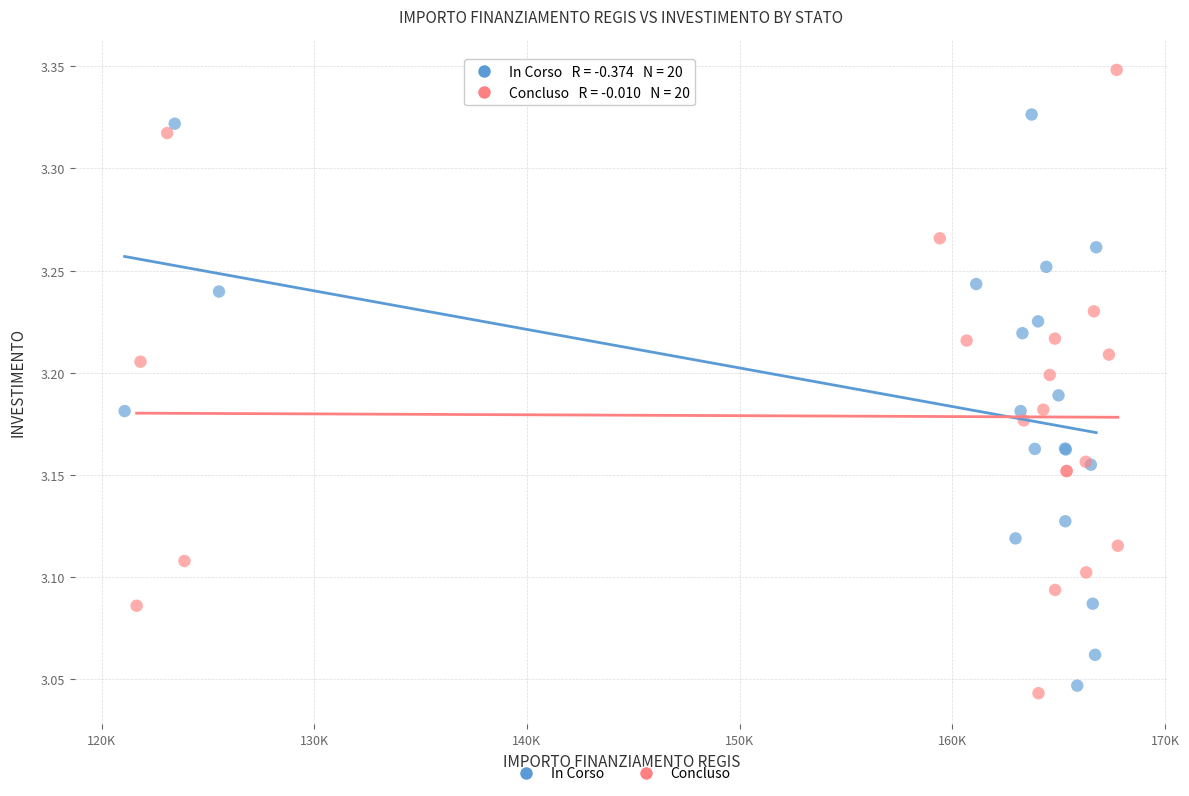

Which series reaches the maximum Y coordinate?

Concluso